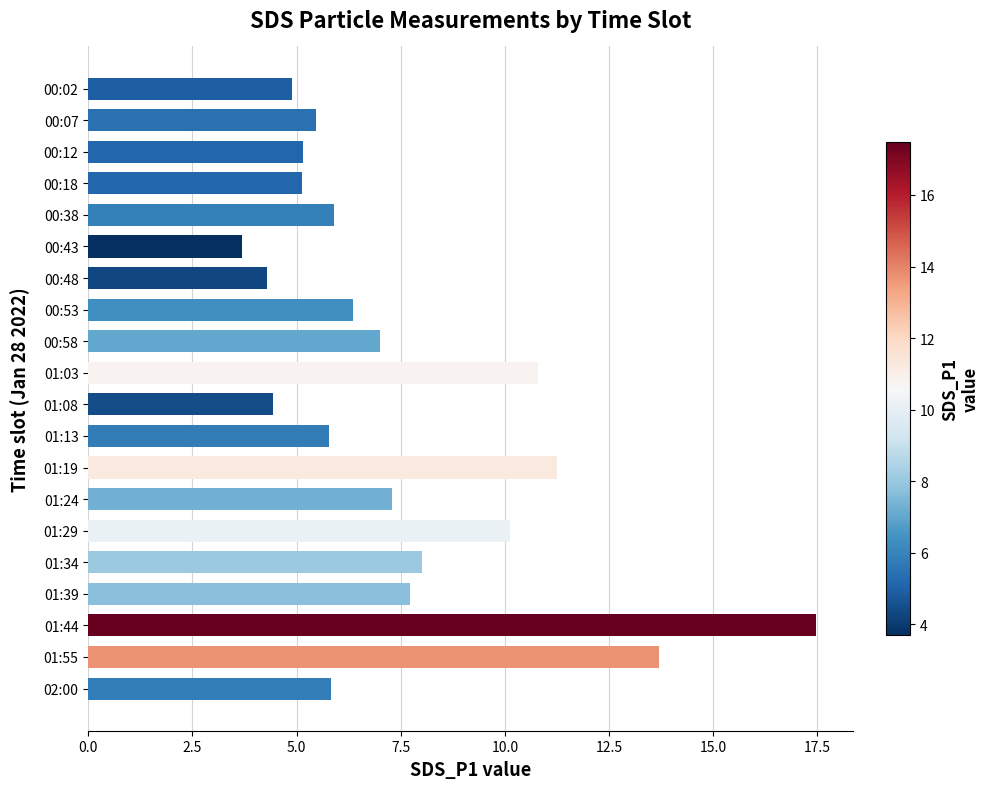

What is the minimum value shown in the chart?

3.7